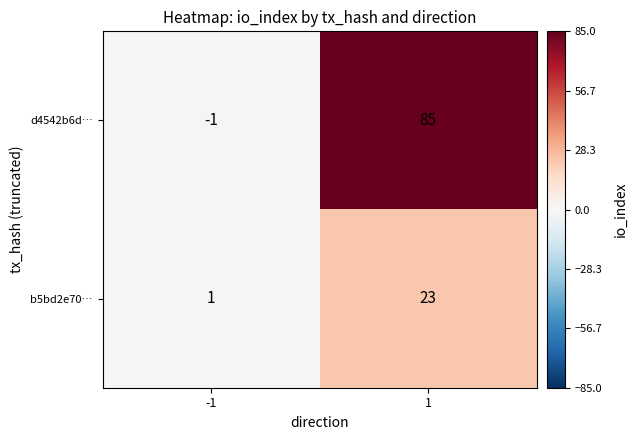

Is it true that b5bd2e70… equals 1 at -1?

True